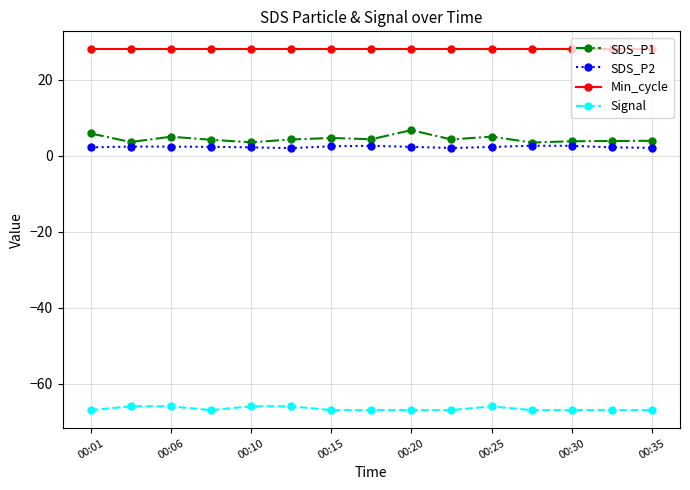

What is the difference between the maximum and second lowest values in the SDS_P2 series?

0.6